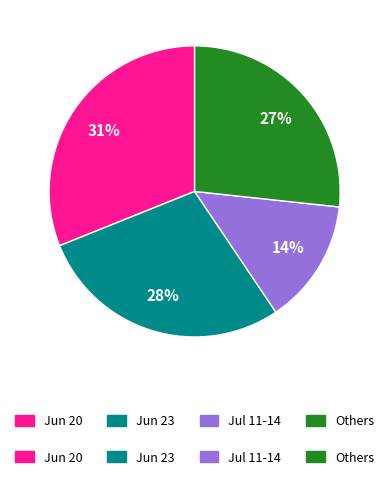

Does any single category account for the majority?

No